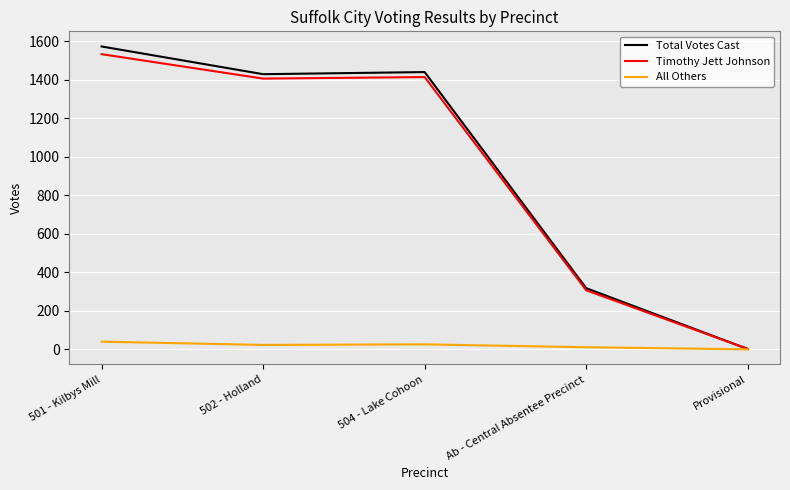

Which series has the largest range (max minus min)?

Total Votes Cast